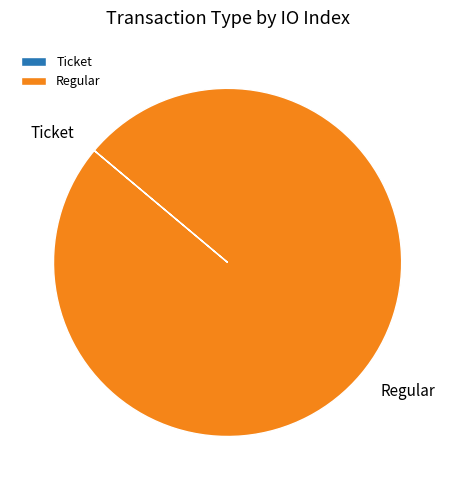

Is it true that Regular is 100% of the pie?

True